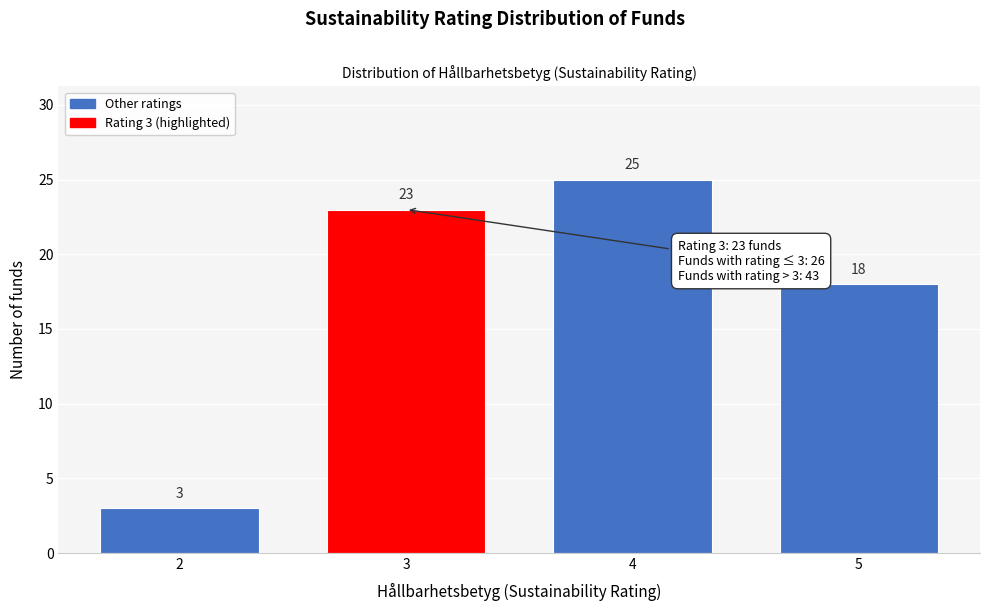

Reading left to right, transcribe all the data shown in this chart.

3	23	25	18